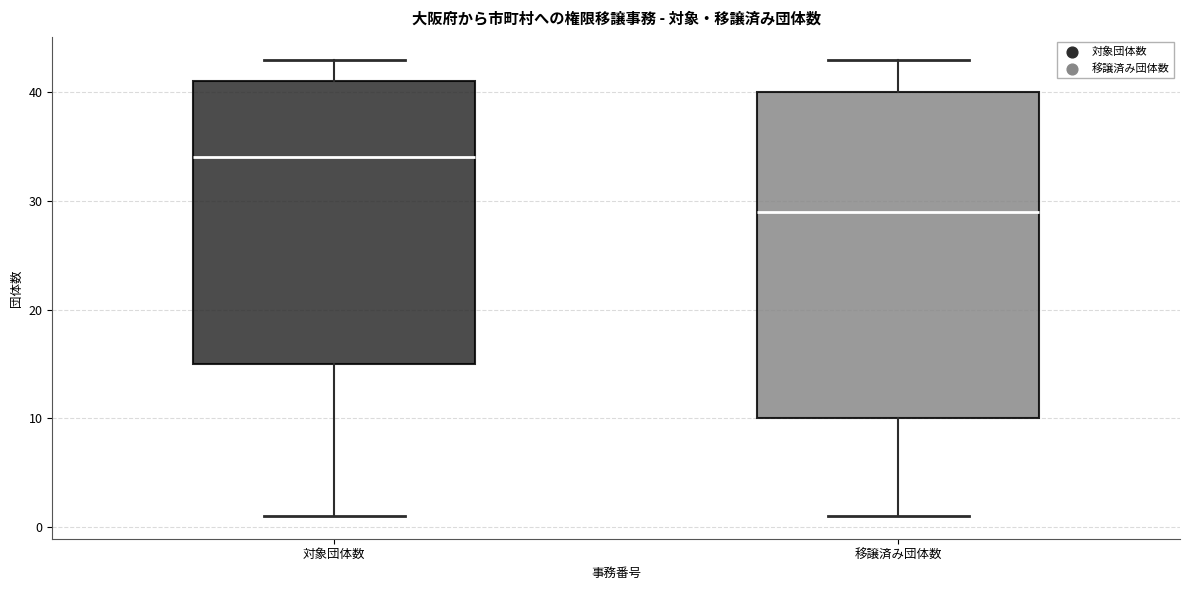

Reading left to right, transcribe this box plot: for each box, give where its median line is, the range the box spans, and where its two whiskers end, as read against the y-axis. The values are not printed on the chart, so give them approximately, as read against the axis.

対象団体数: median 34, box 15 to 41, whiskers 1 to 43
移譲済み団体数: median 29, box 10 to 40, whiskers 1 to 43